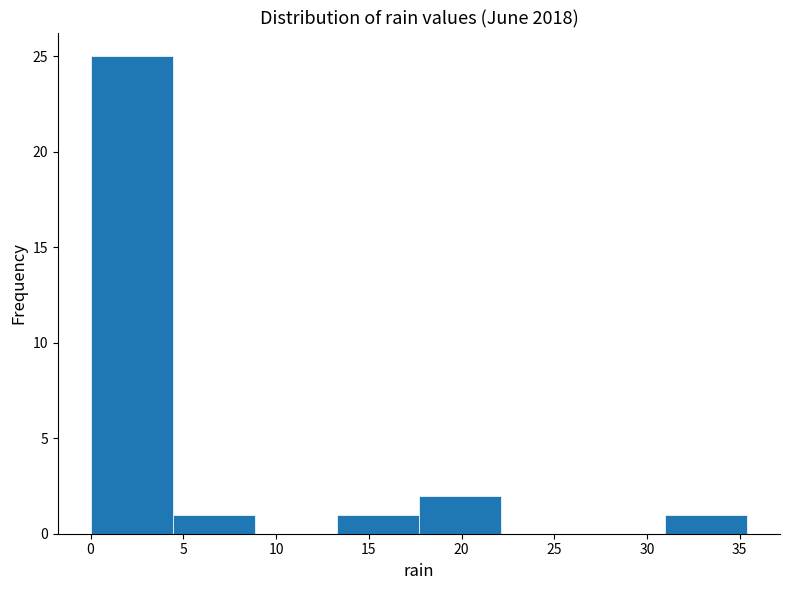

Reading left to right, list every bar in this chart as the range it spans on the x-axis followed by its height. Neither the bar edges nor the heights are printed on the chart, so give them approximately, as read against the axes.

0.0 to 4.5: 25
4.5 to 9.0: 1
9.0 to 13.5: 0
13.5 to 17.5: 1
17.5 to 22.0: 2
22.0 to 26.5: 0
26.5 to 31.0: 0
31.0 to 35.5: 1